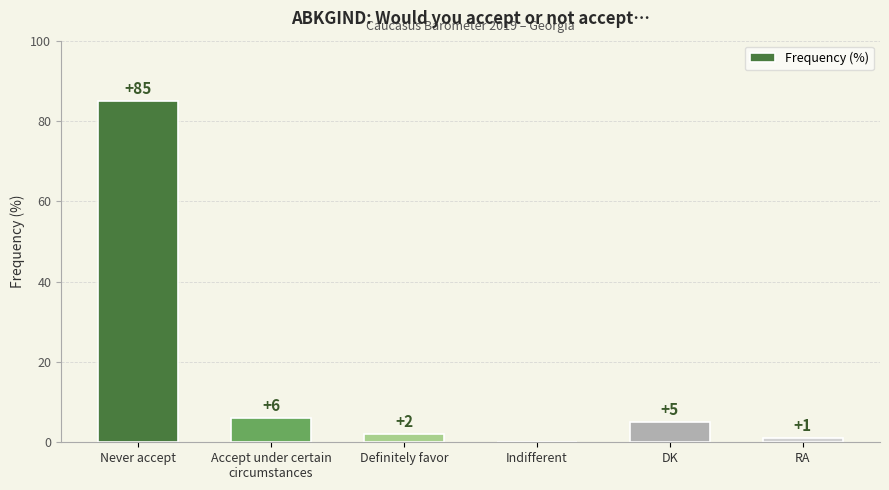

Read the value at DK.

5